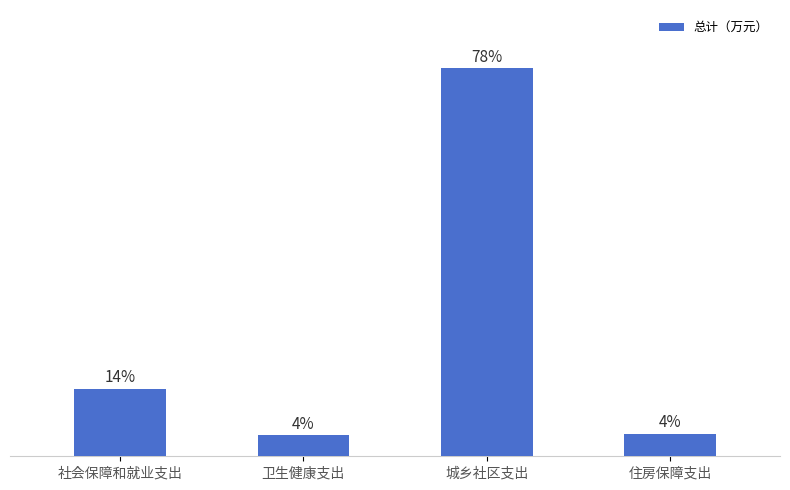

What is the value of the 2nd bar from the left?

4.2